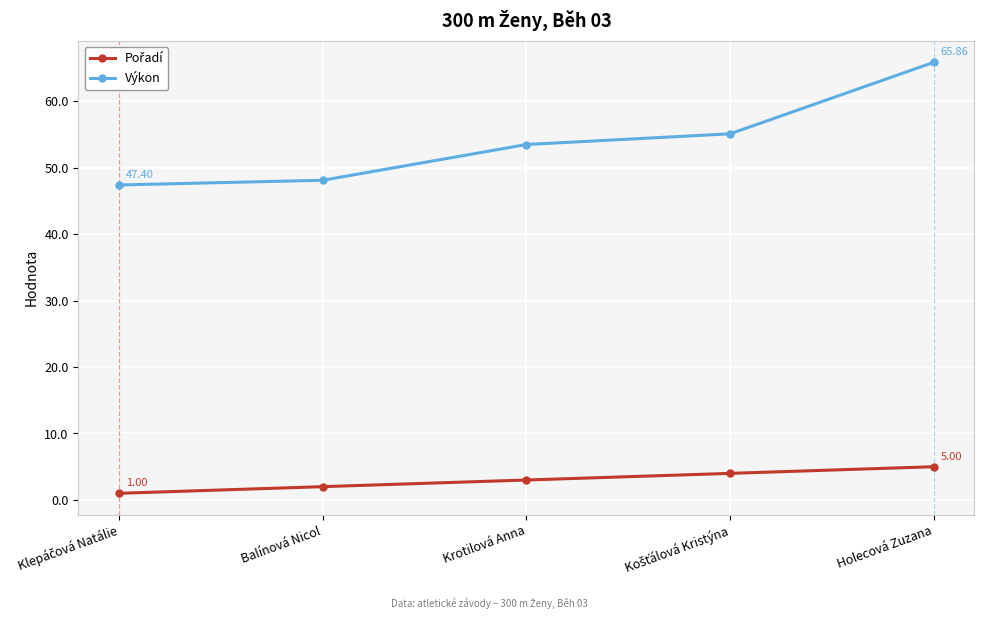

What is the average value of the Výkon series?

54.0